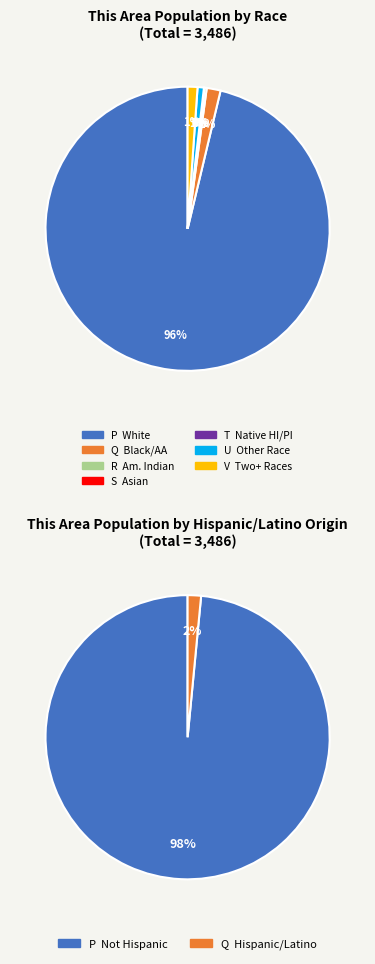

How much of the chart is everything except Black or African American alone?

98.4%